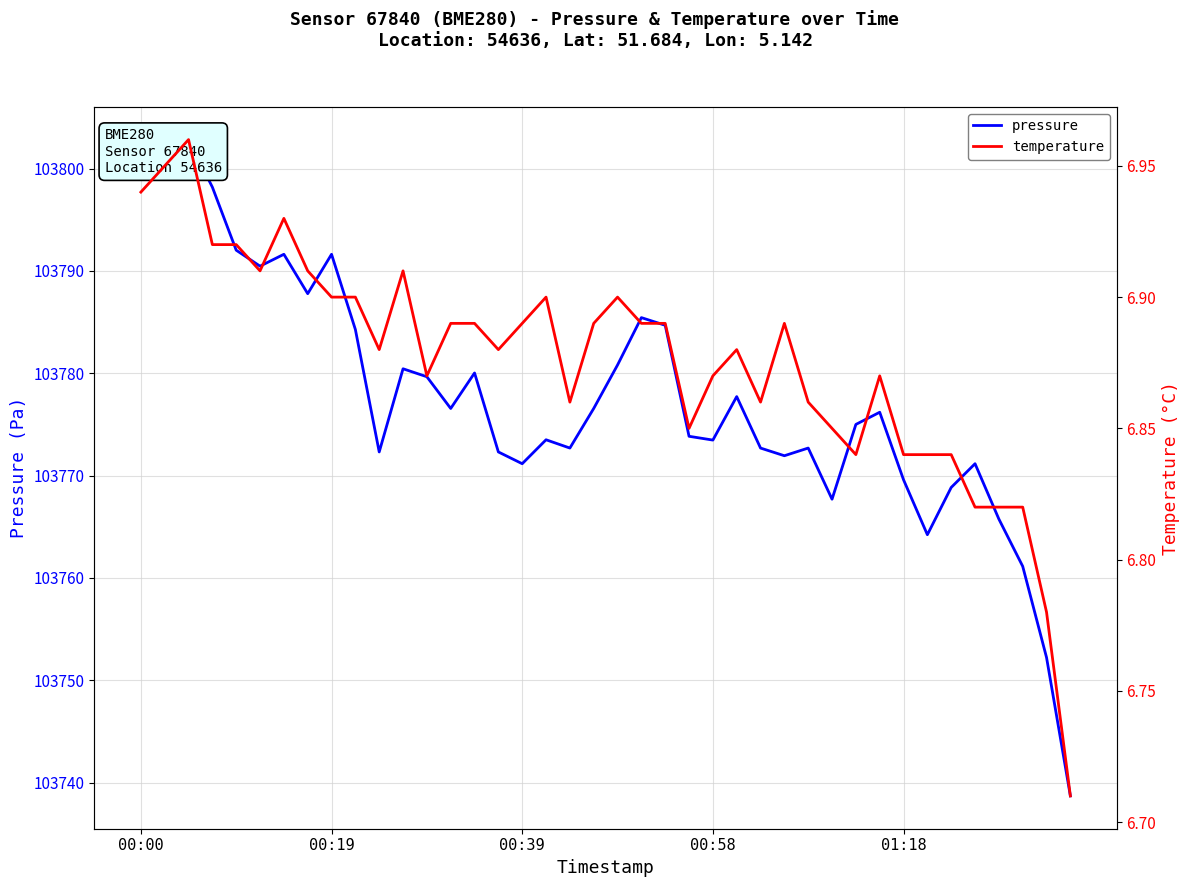

What is the total value across all series at 9?

103791.2